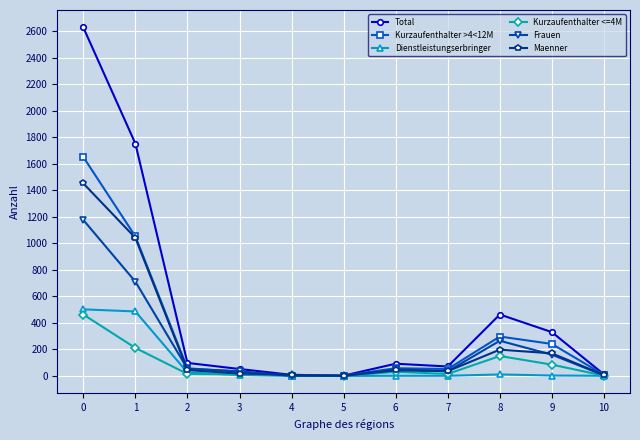

Which series has the widest spread of values?

Total